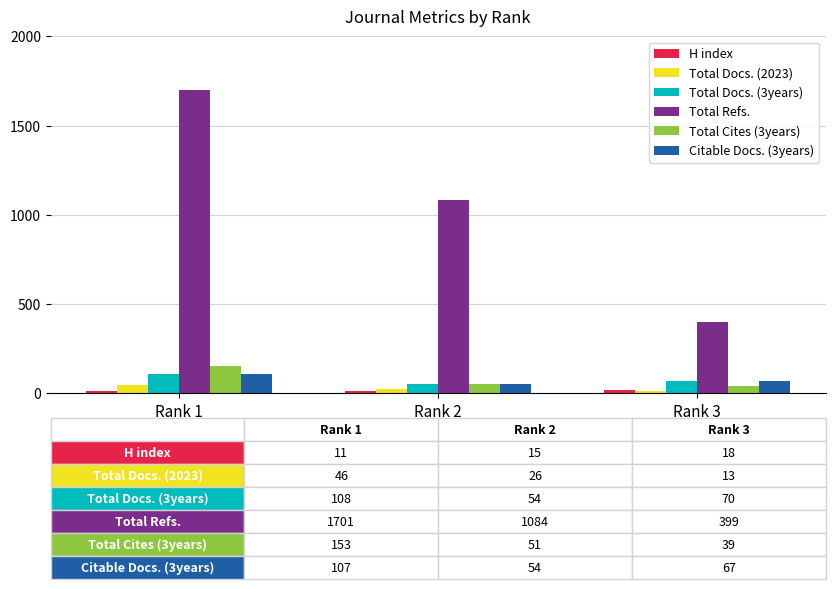

What is the sum of all Total Refs. values?

3184